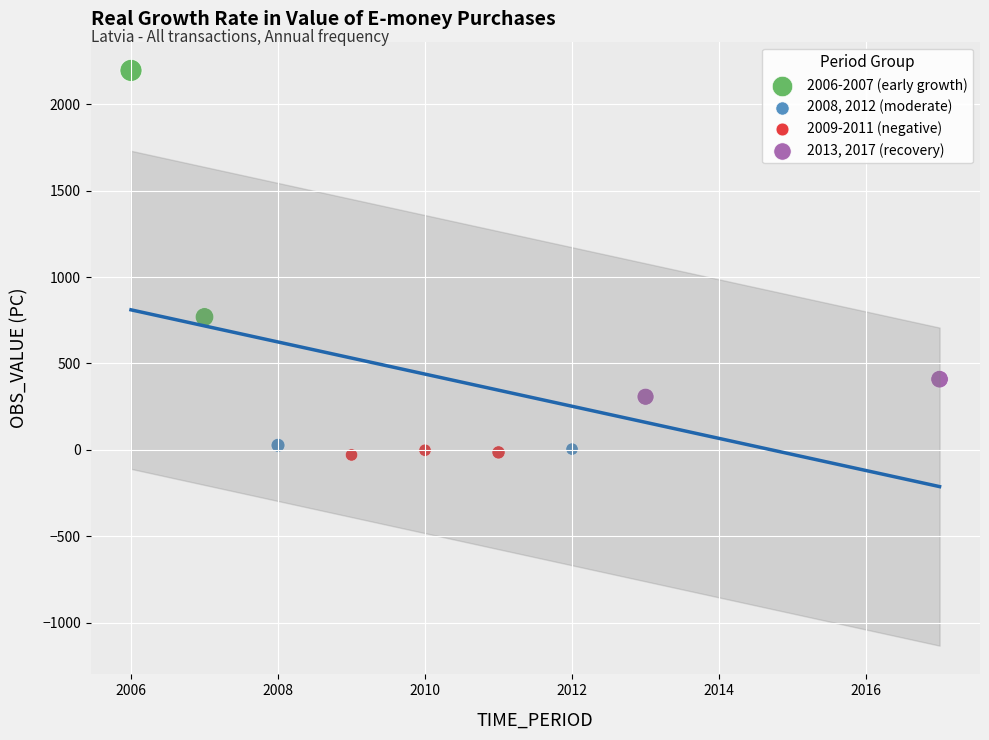

What are all the series names shown in the legend?

2006-2007 (early growth), 2008, 2012 (moderate), 2009-2011 (negative), 2013, 2017 (recovery)